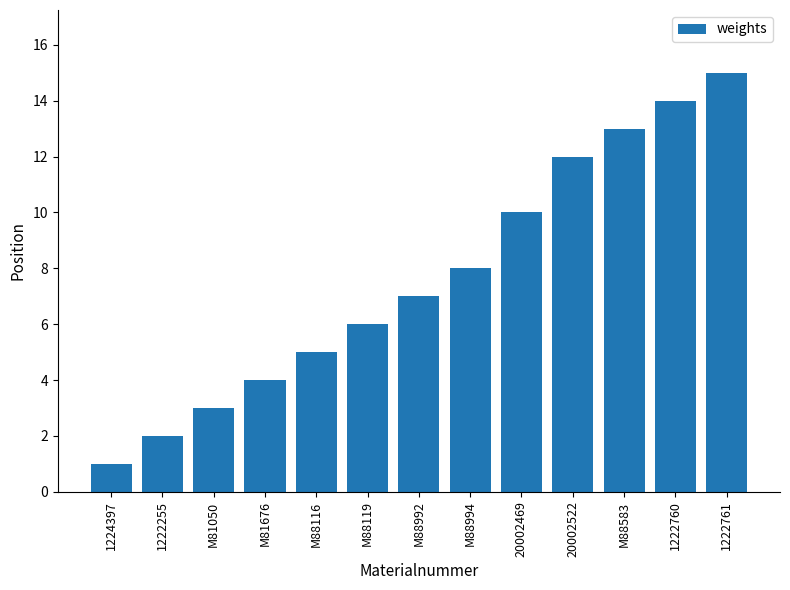

The chart shows a value of 4 at M81676. True or false?

True